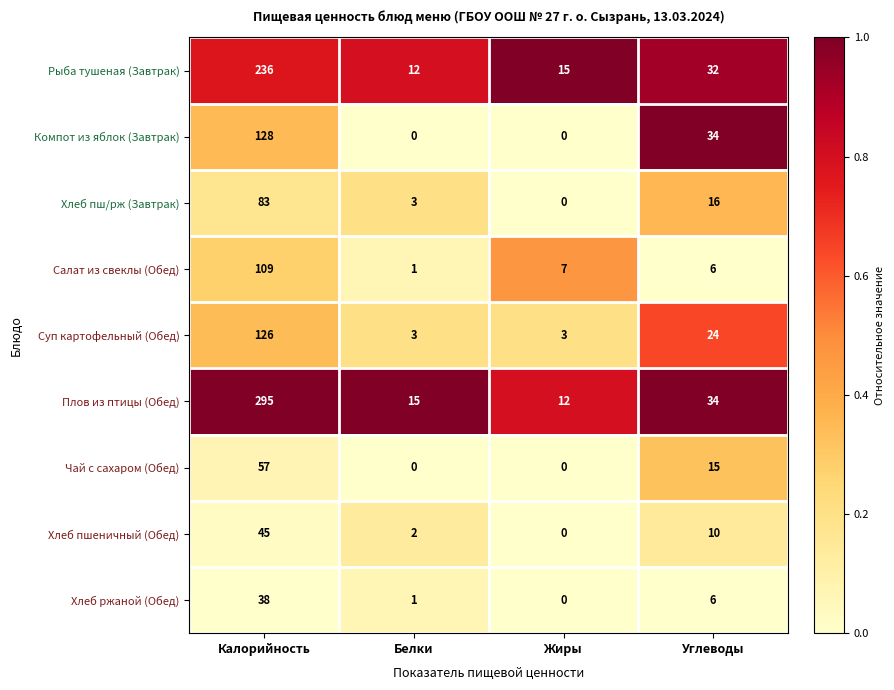

At which category is the sum across all series the highest?

Калорийность